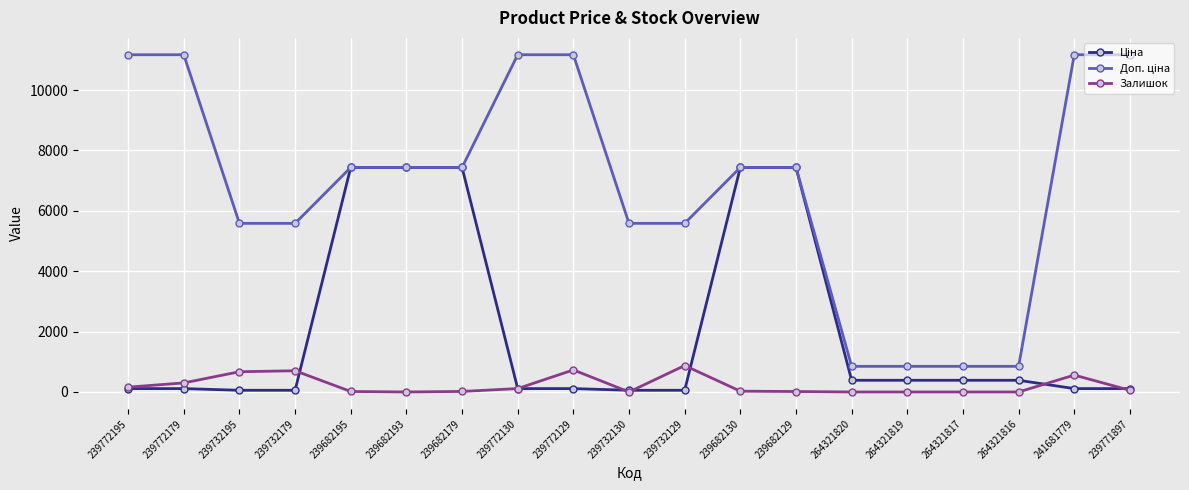

What is the highest value of the Залишок series?

875.0